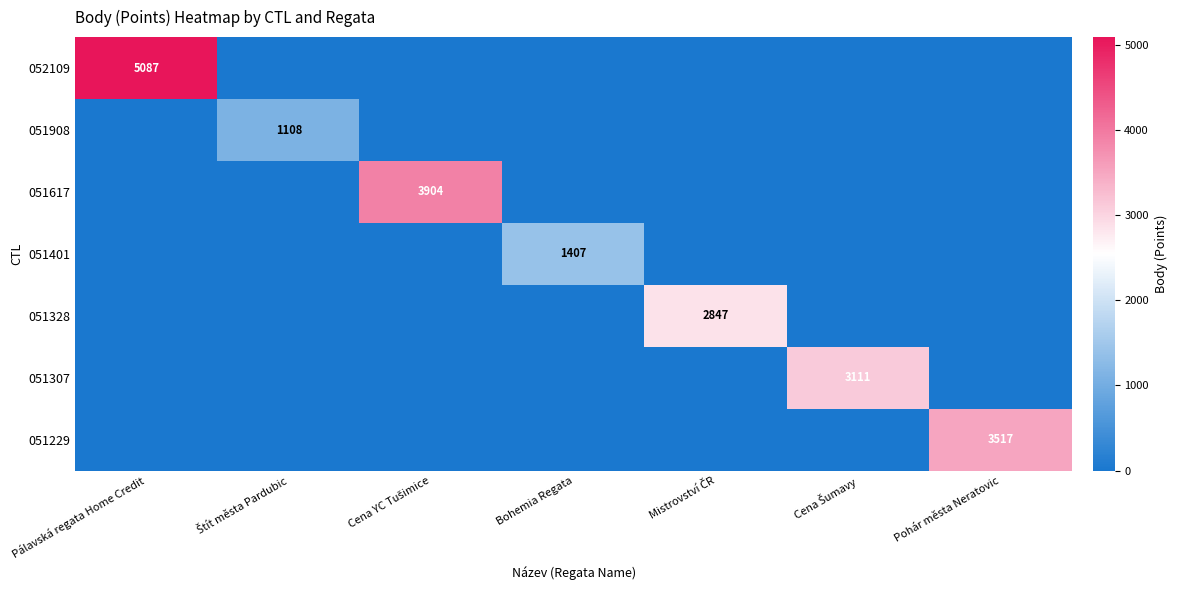

How many categories are shown in the chart?

7